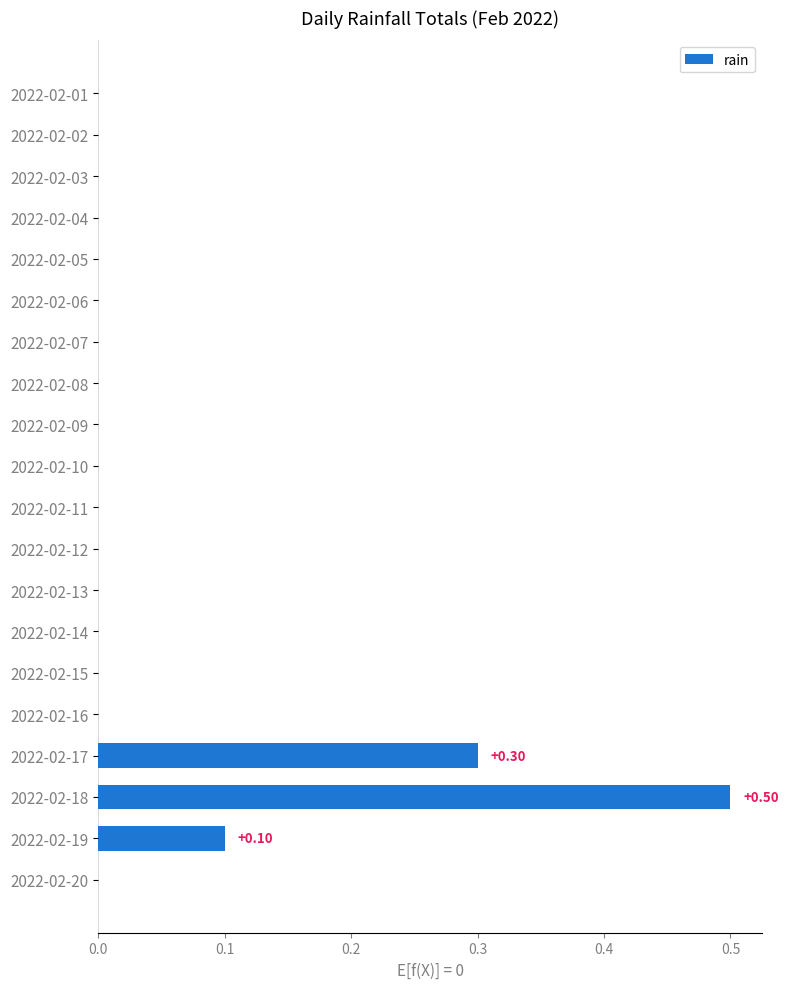

What is the sum of all values?

0.9